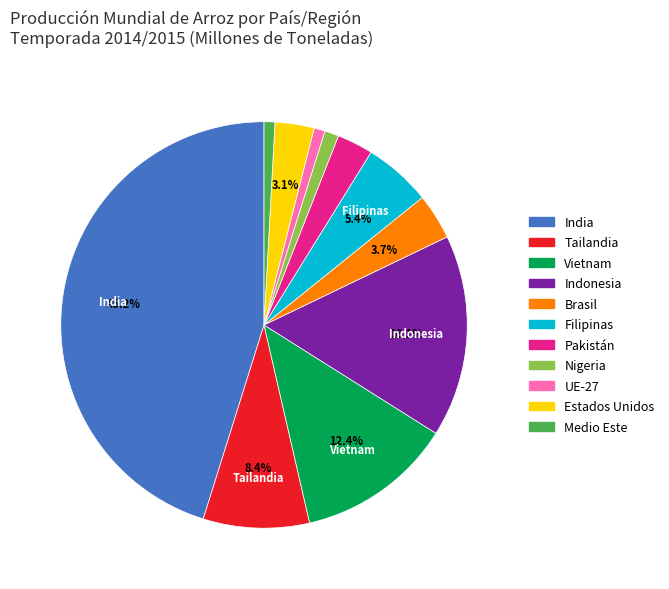

What is the largest slice in the pie chart?

India